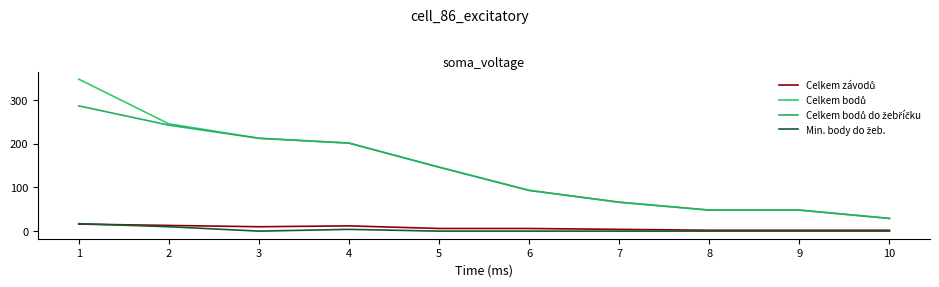

What is the lowest value of the Celkem závodů series?

2